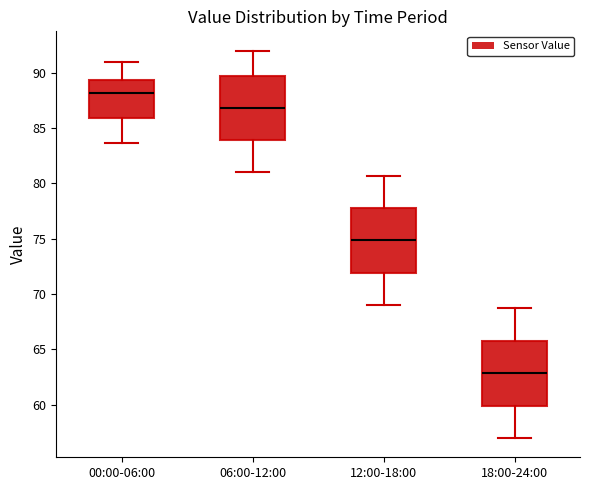

Where does the median line of the box for 06:00-12:00 sit on the y-axis? The values are not printed on the chart, so give them approximately, as read against the axis.

87.0